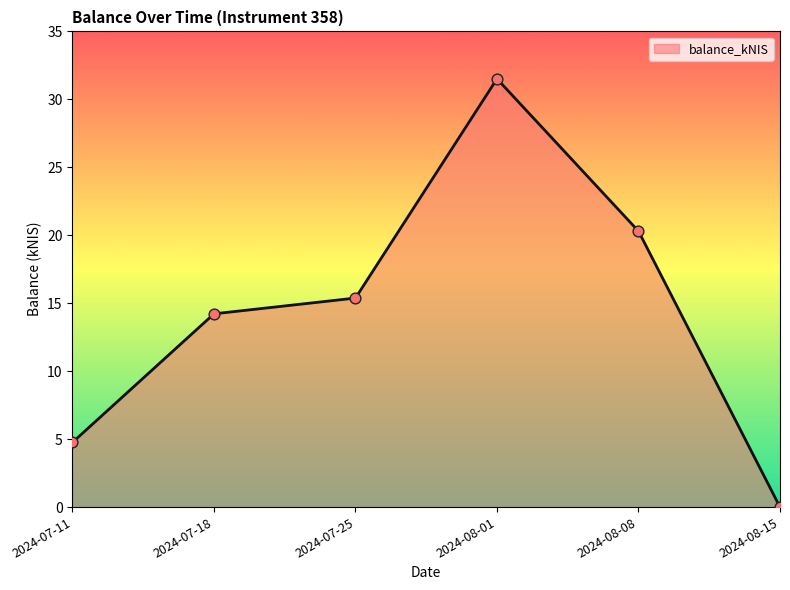

Which has a higher value, 2024-08-15 or 2024-07-11?

2024-07-11